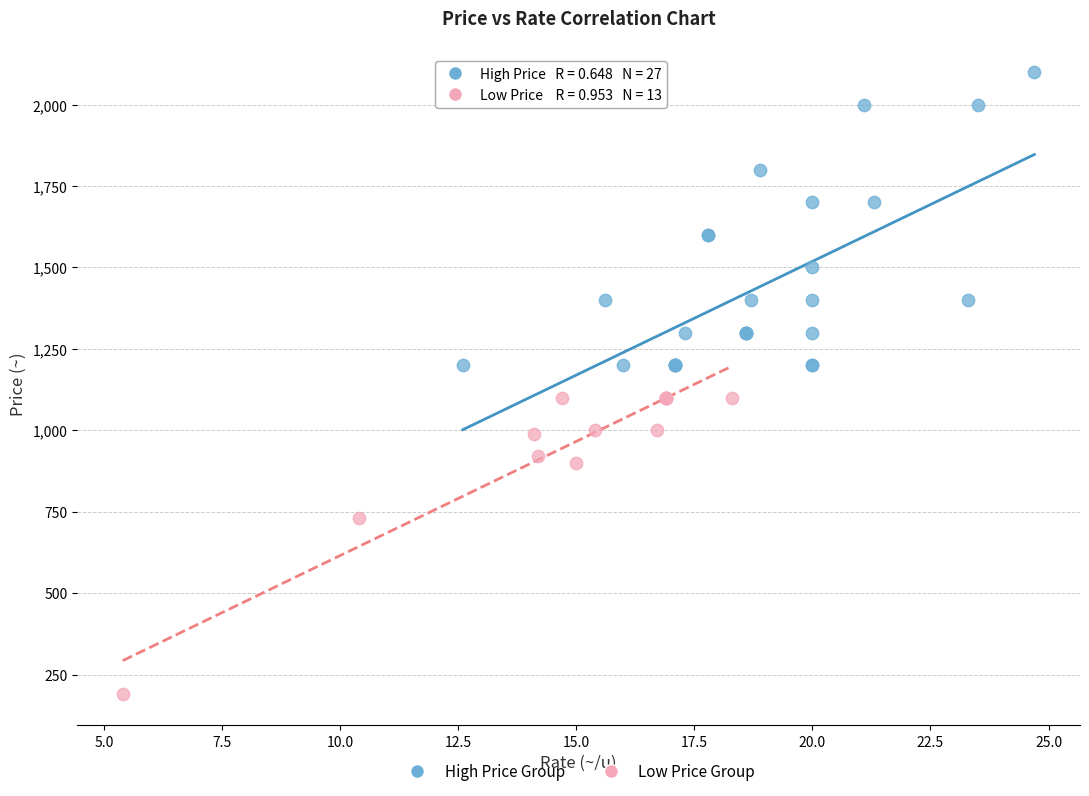

Which series reaches the minimum Y coordinate?

Low Price Group